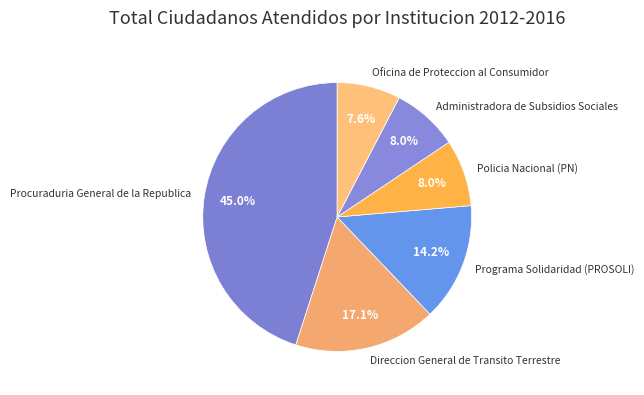

What is the ratio of the value at Programa Solidaridad (PROSOLI) to the value at Procuraduria General de la Republica?

0.3